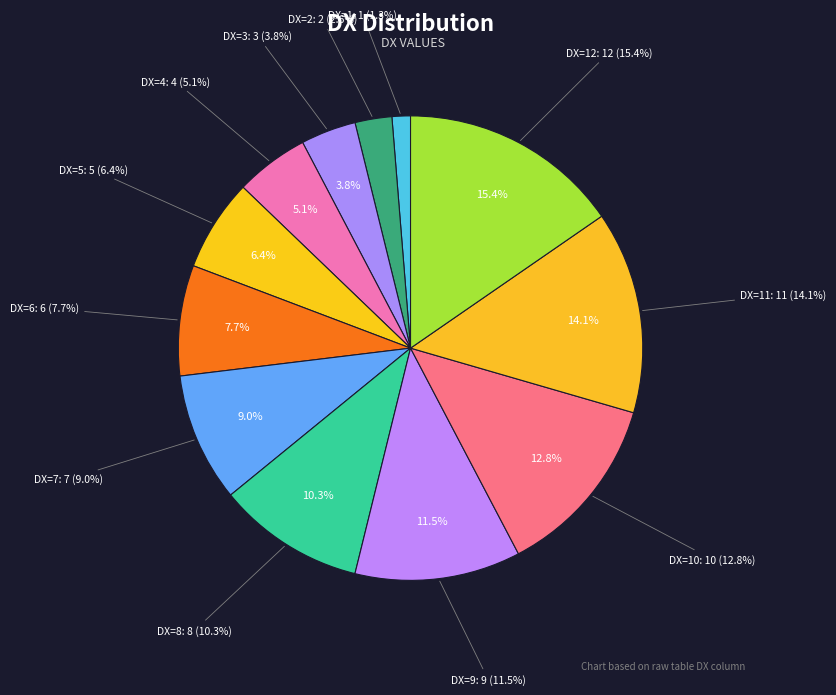

Which slice is the smallest?

DX=1